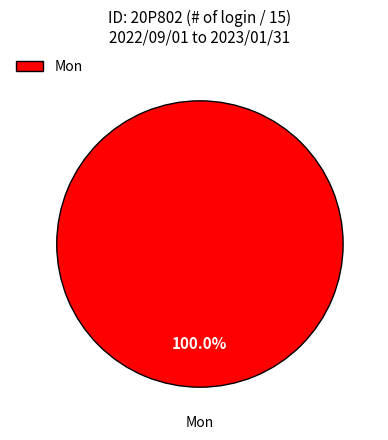

Rank the categories by value from lowest to highest.

Mon